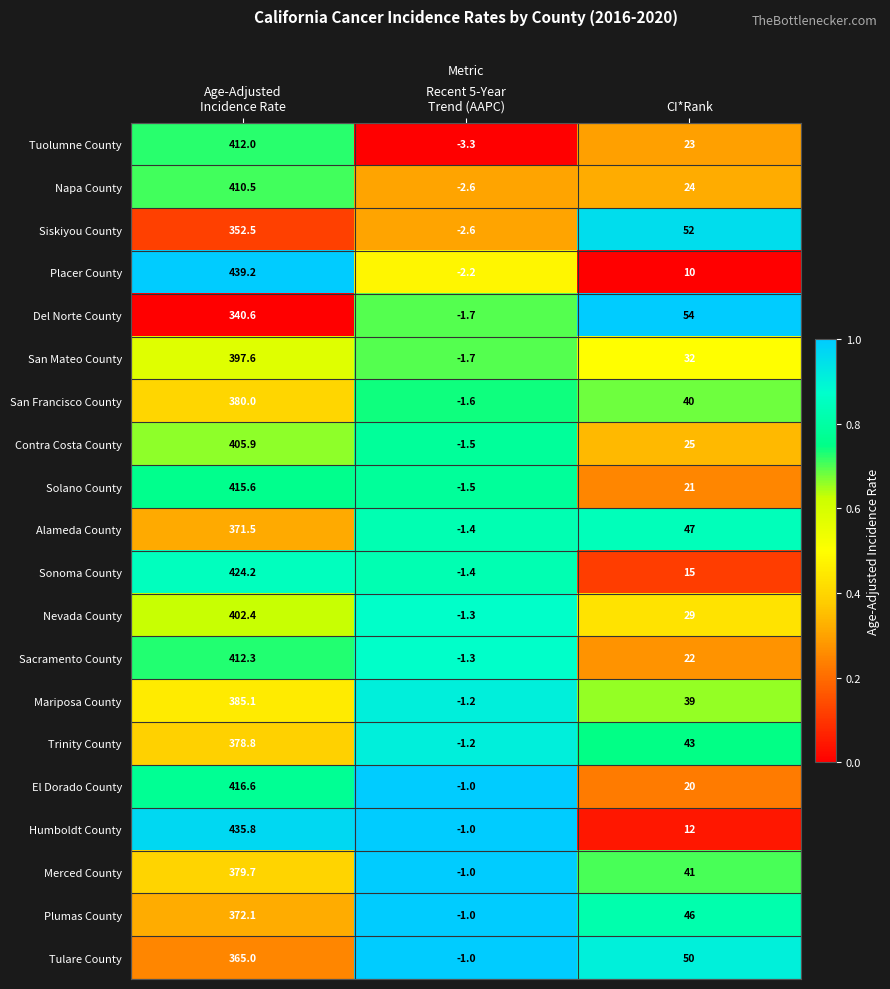

True or false: Humboldt County has a value of 12.0 at CI*Rank.

True